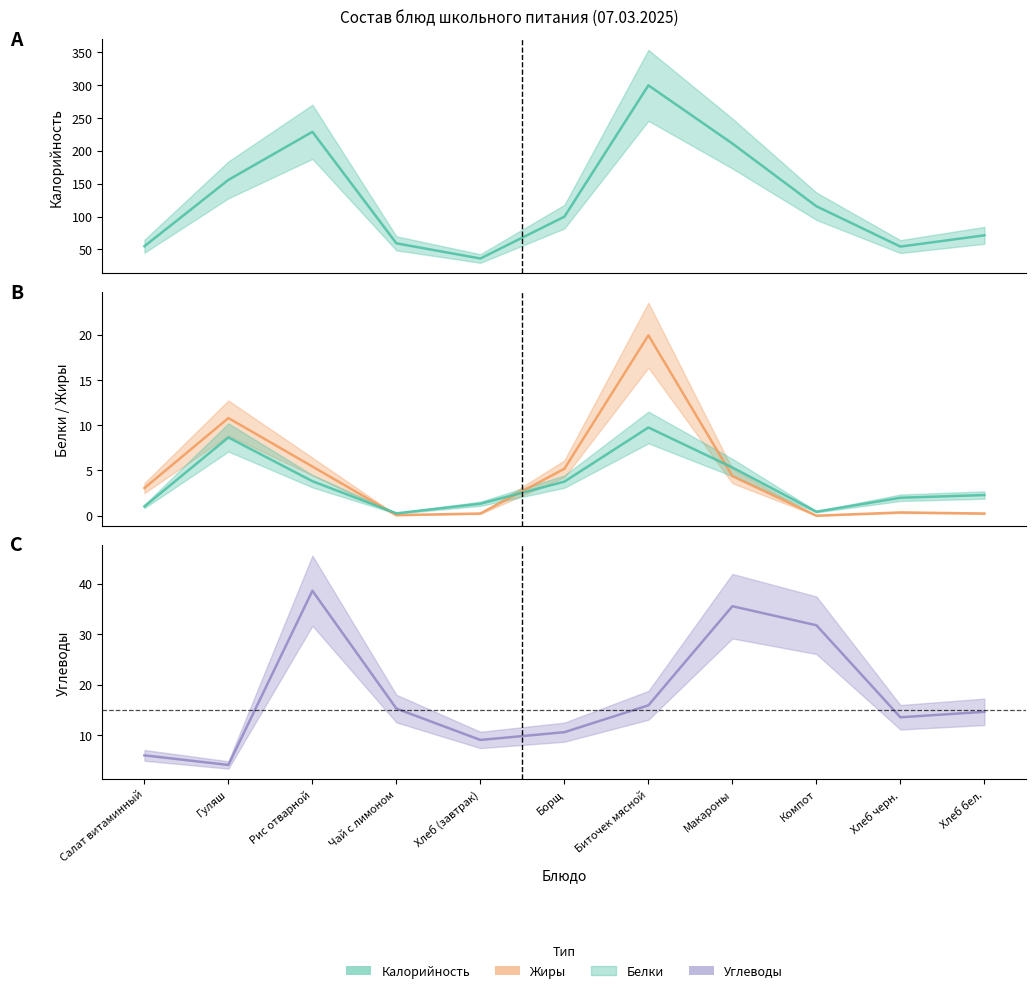

Which has a higher value, Хлеб черн. or Хлеб бел.?

Хлеб бел.